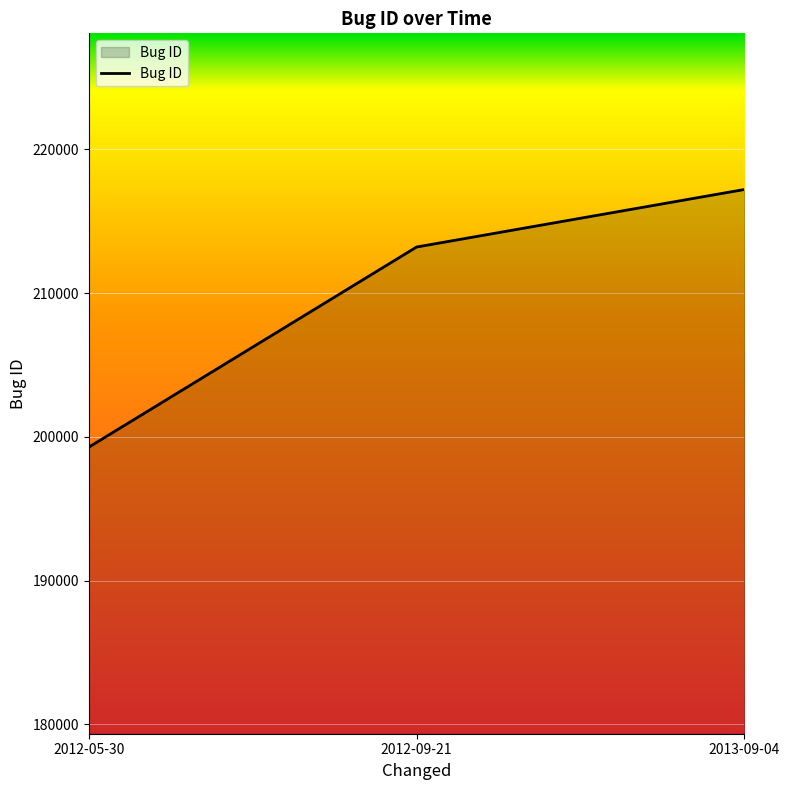

Rank the categories by value from lowest to highest.

2012-05-30, 2012-09-21, 2013-09-04